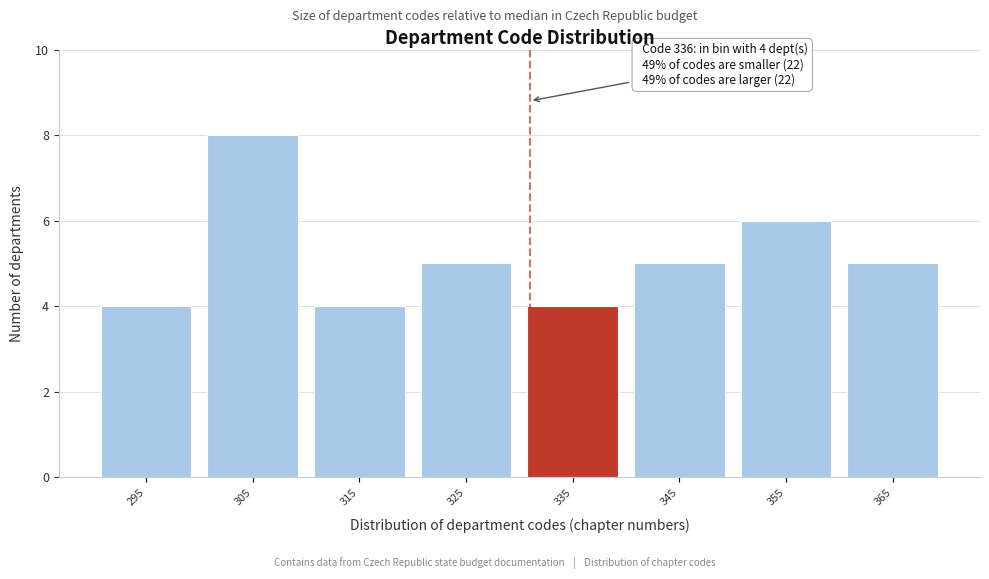

Reading left to right, extract all data points from this chart.

295=4	305=8	315=4	325=5	335=4	345=5	355=6	365=5